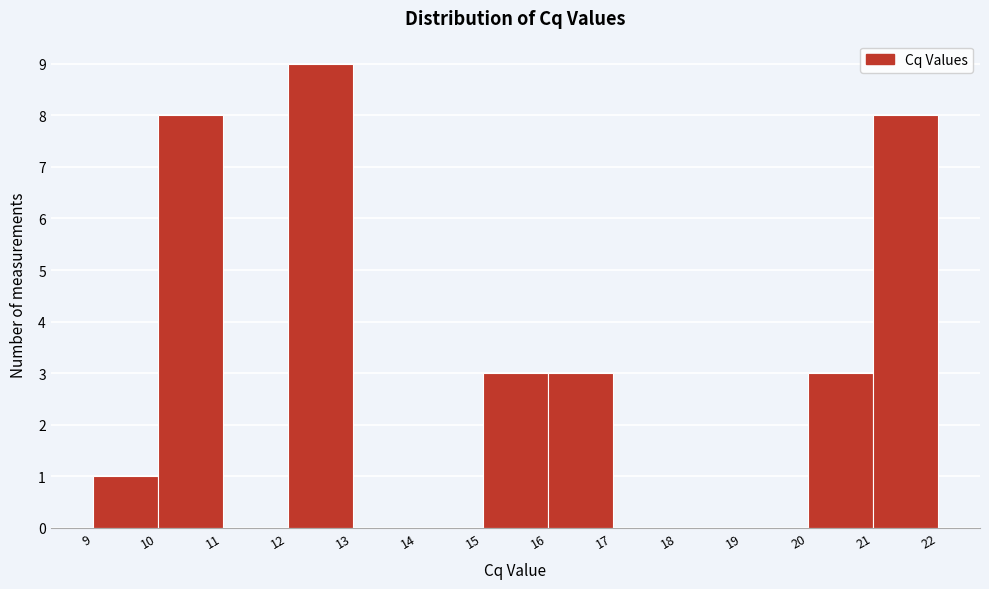

What is the height of the bar covering 20 to 21 on the x-axis? The values are not printed on the chart, so give them approximately, as read against the axis.

3